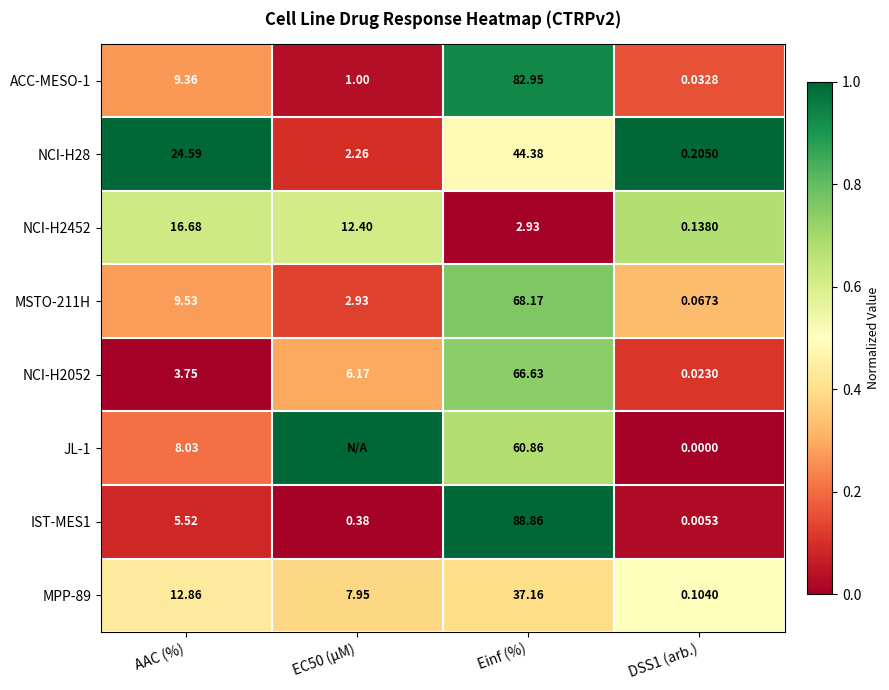

Is the value of JL-1 at AAC (%) greater than the value of ACC-MESO-1 at Einf (%)?

No